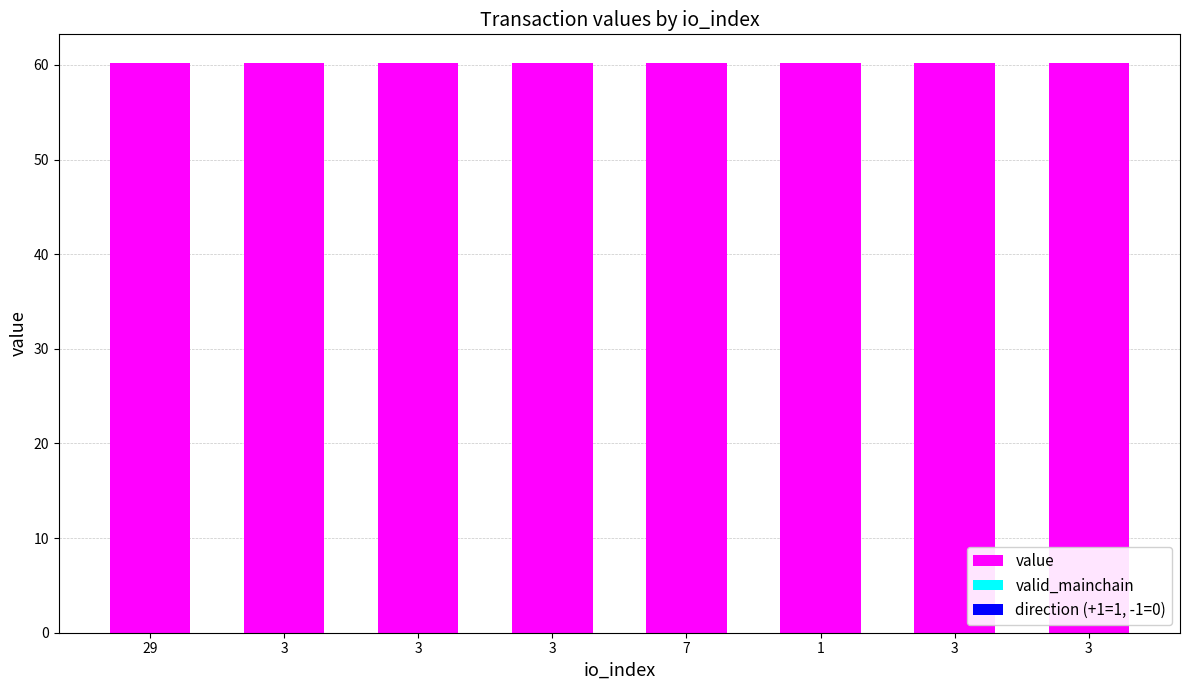

List the labels in order of value value, largest first.

1, 3, 7, 3, 3, 3, 29, 3